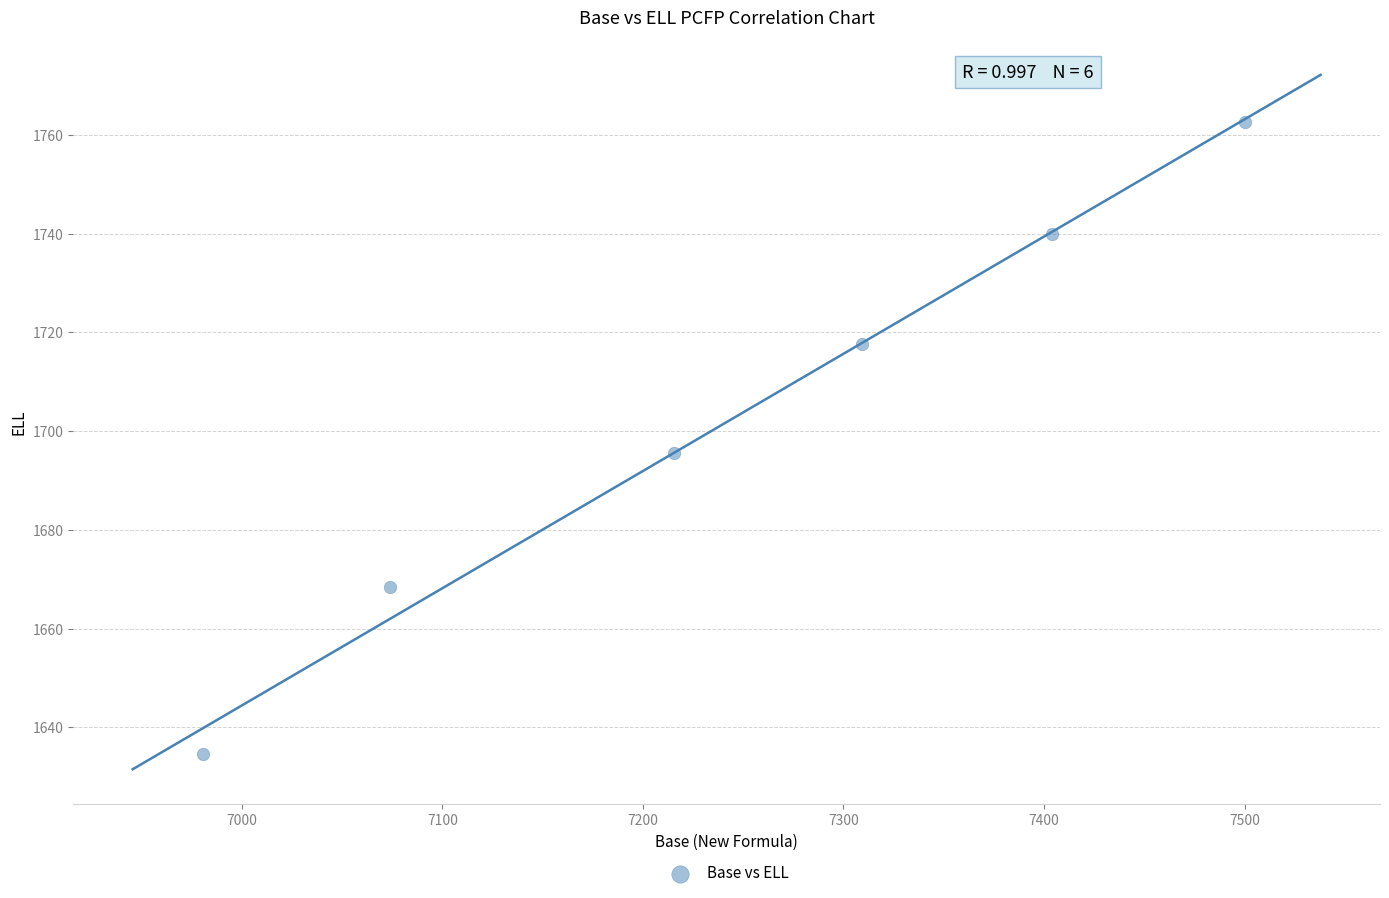

What is the average X value?

7247.2